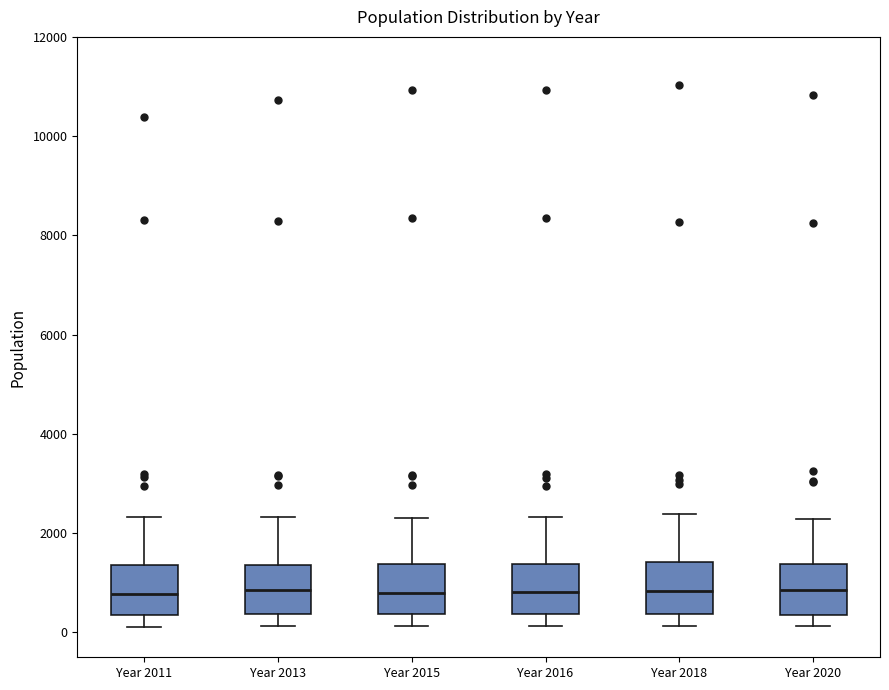

Where does the upper whisker of the box for Year 2013 end on the y-axis? The values are not printed on the chart, so give them approximately, as read against the axis.

2400